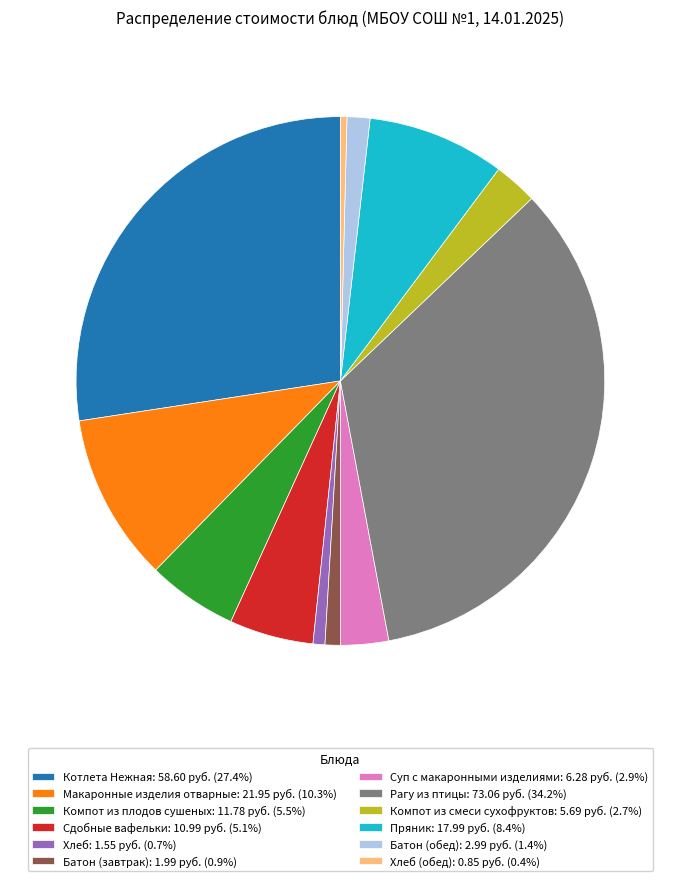

Approximately how many times larger is the value at Хлеб: 1.55 руб. (0.7%) compared to Батон (завтрак): 1.99 руб. (0.9%)?

0.8